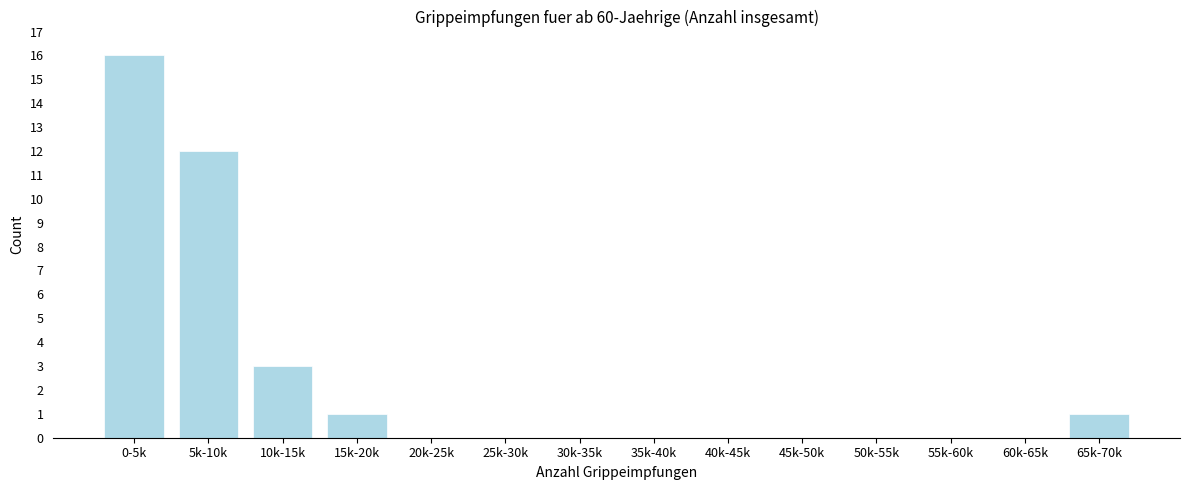

Reading left to right, extract all data points from this chart.

0-5k=16	5k-10k=12	10k-15k=3	15k-20k=1	20k-25k=0	25k-30k=0	30k-35k=0	35k-40k=0	40k-45k=0	45k-50k=0	50k-55k=0	55k-60k=0	60k-65k=0	65k-70k=1